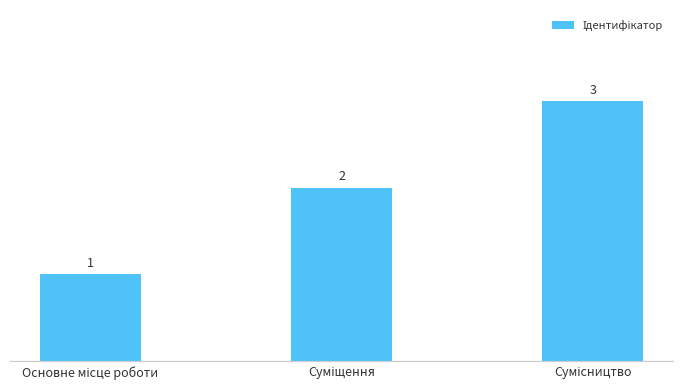

True or false: the data shows 3 at Суміщення.

False